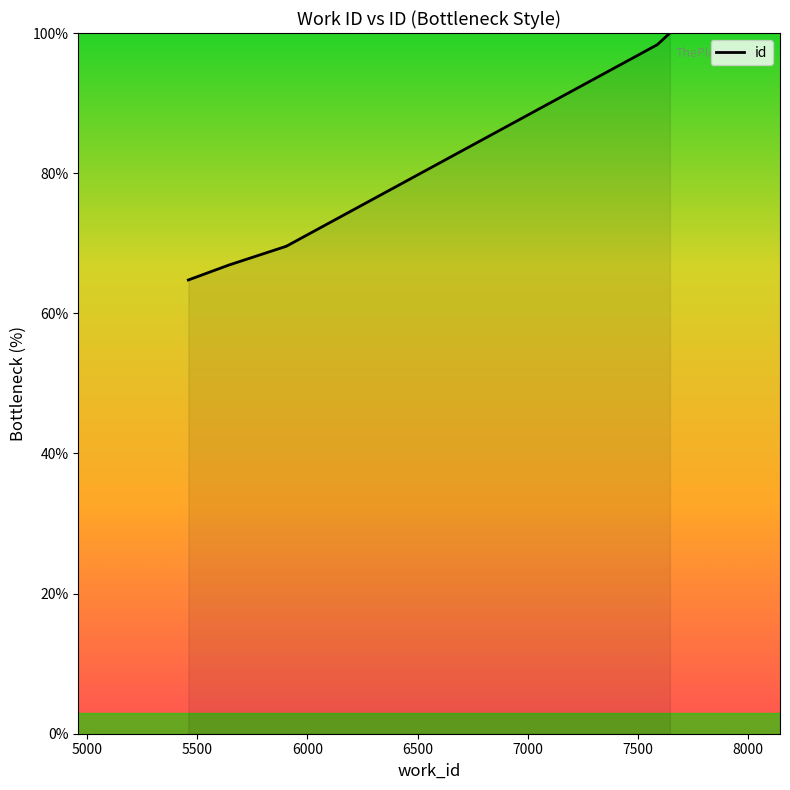

List the labels in order of value, largest first.

7646, 7590, 7588, 5905, 5905, 5905, 5643, 5459